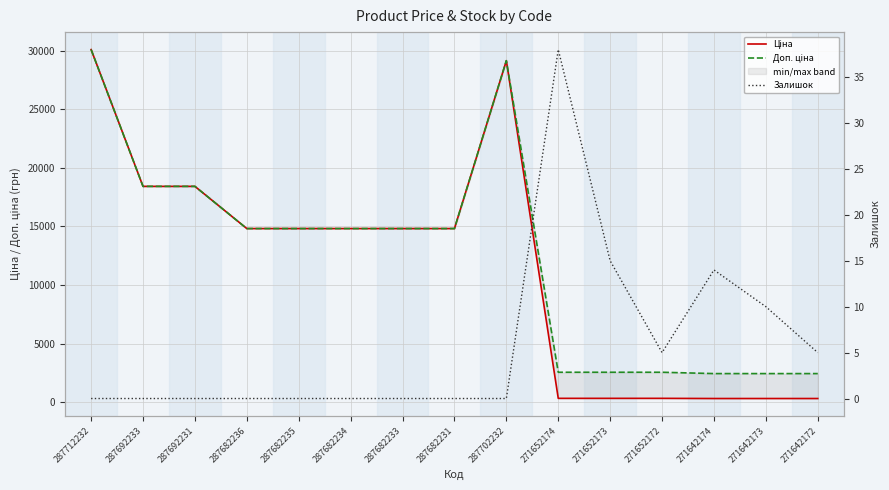

How many values in the Залишок series exceed 0?

6